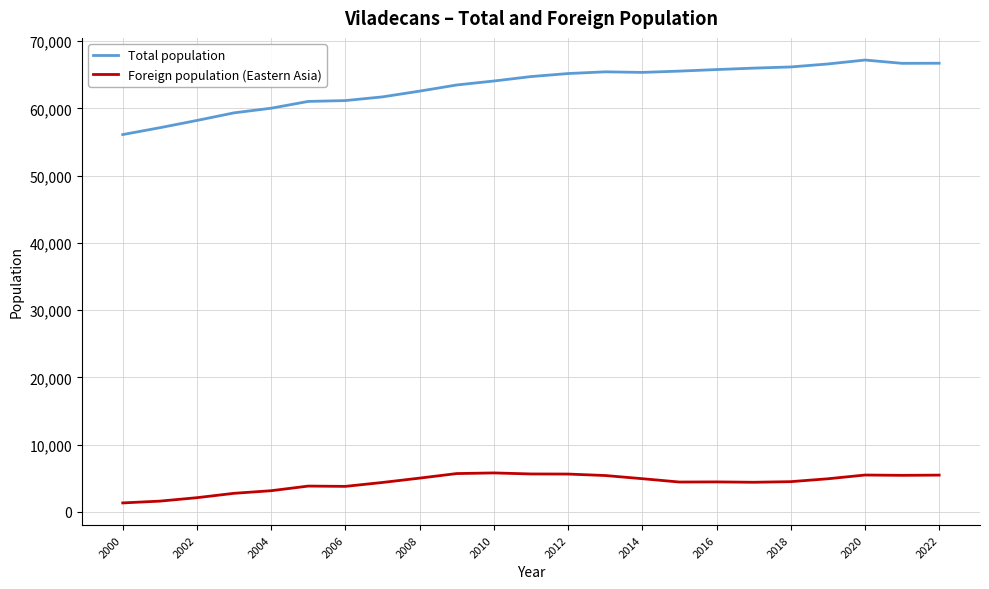

True or false: Foreign population (Eastern Asia) and Total population cross at least once.

False